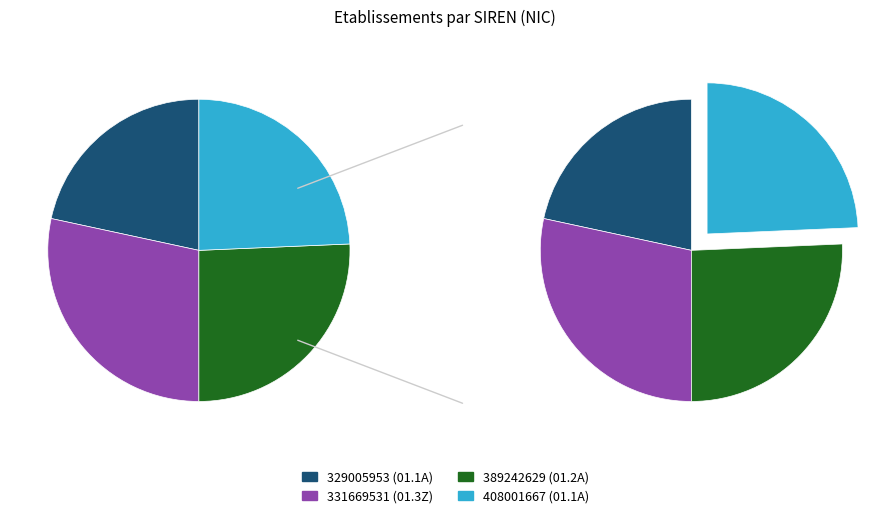

To the nearest percent, what portion does 389242629 represent?

26%